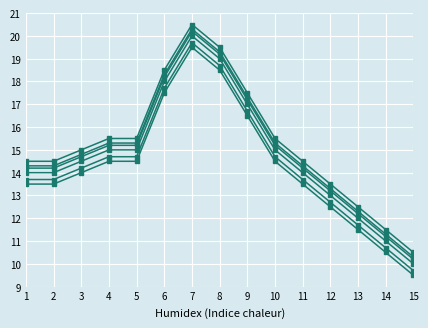

How many categories are shown in the chart?

15